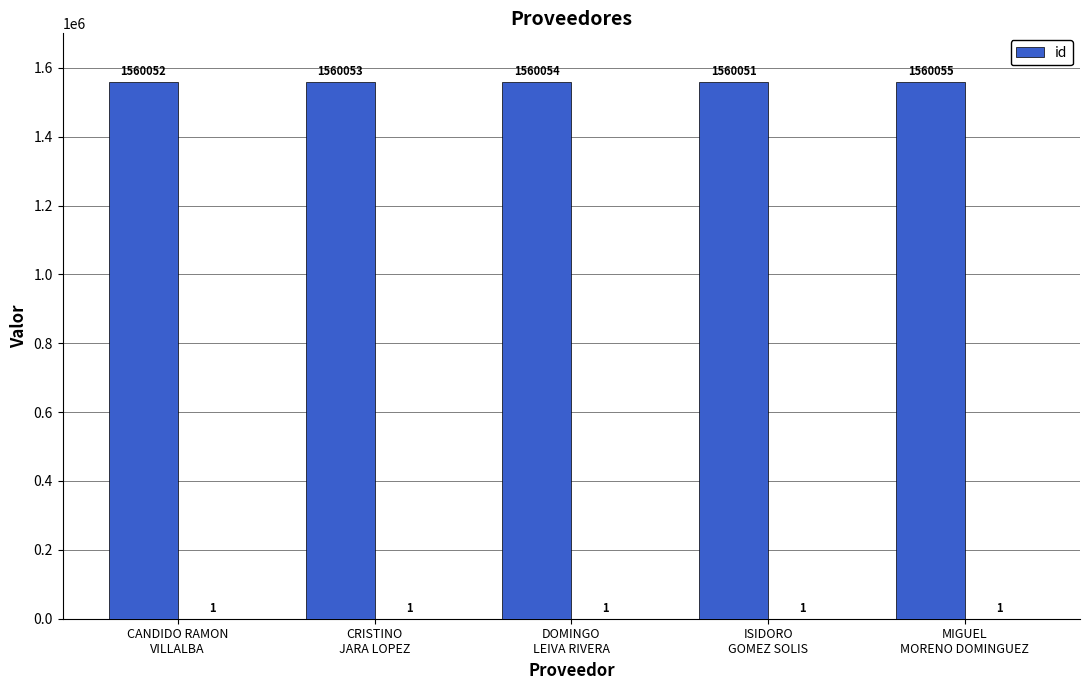

Which category has the lowest value across all series?

ISIDORO
GOMEZ SOLIS